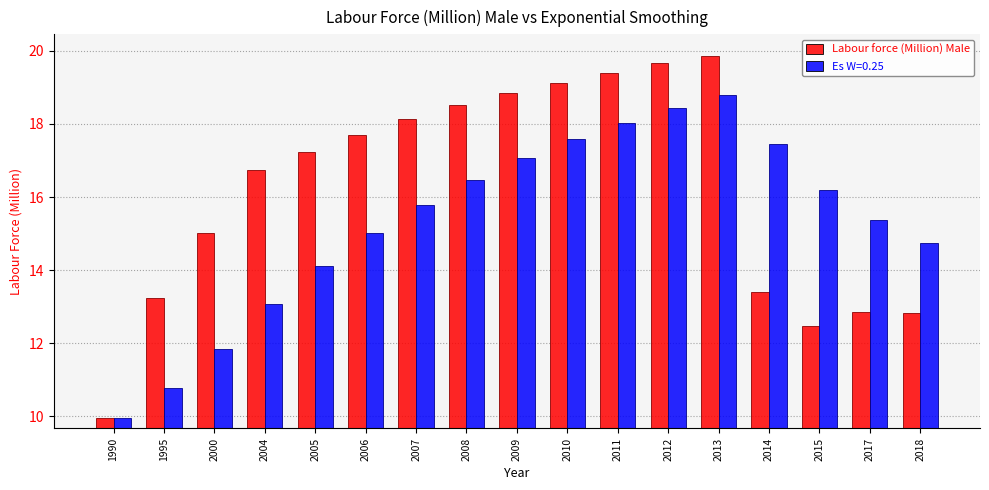

How many bars are there in total?

34